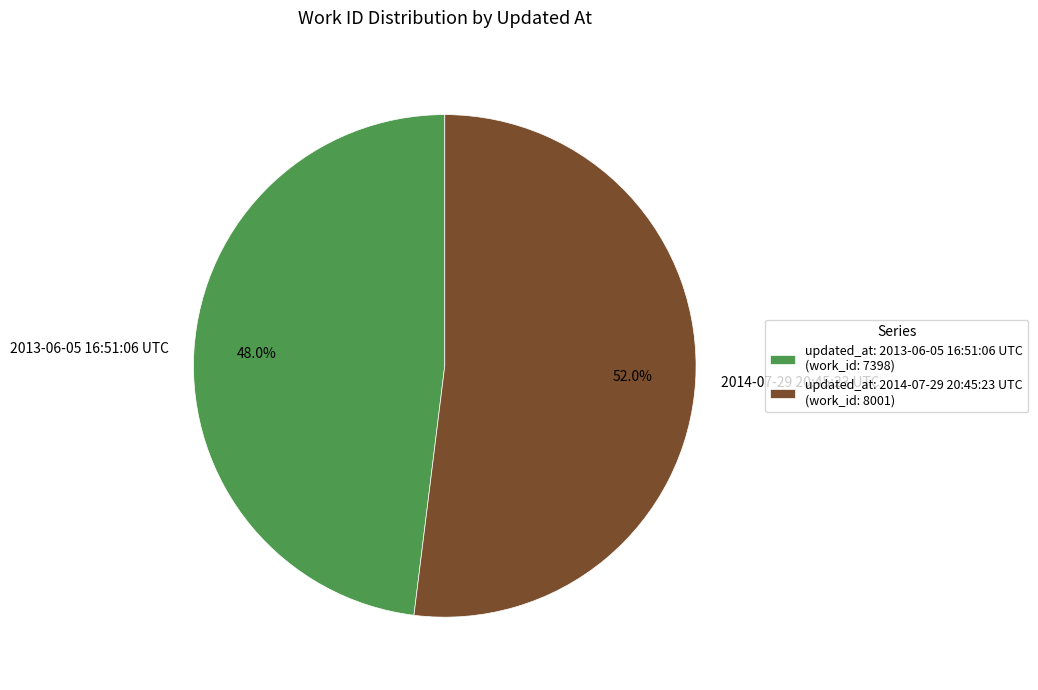

How many slices are in this pie chart?

2